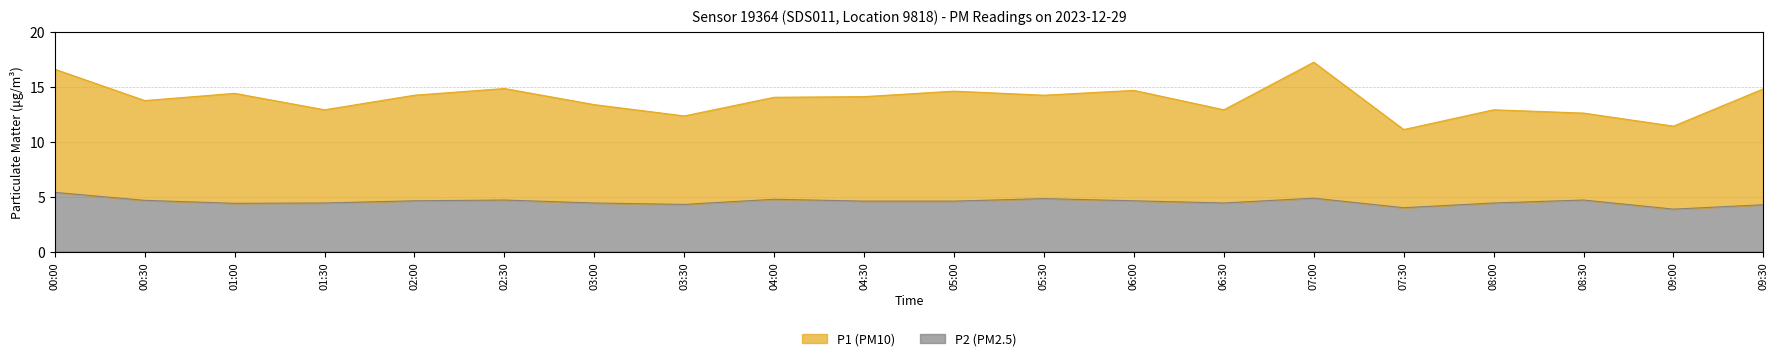

True or false: P1 and P2 cross at least once.

False